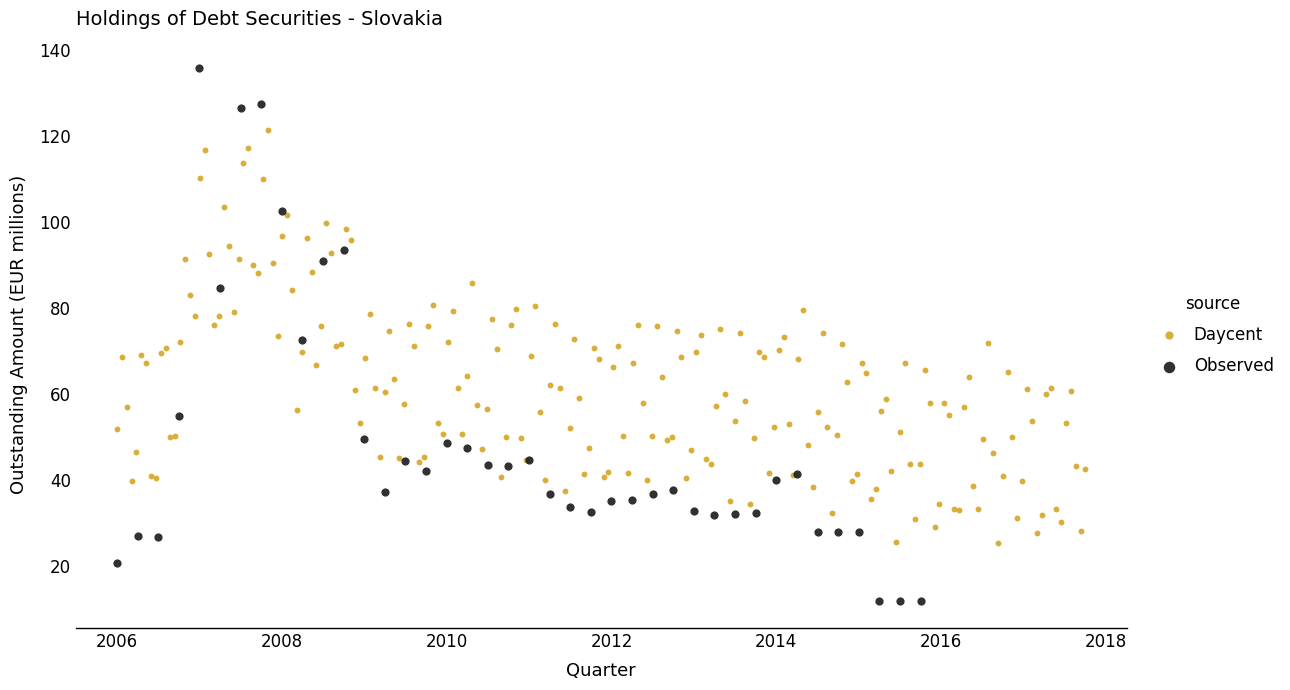

Which series has the widest spread of Y values?

Observed